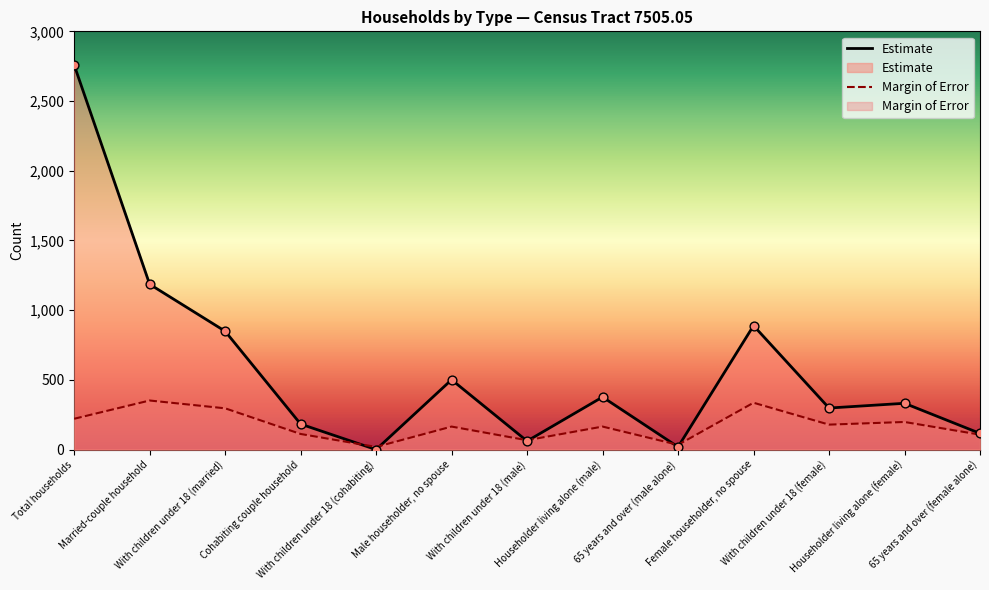

Which series has the widest spread of values?

Estimate